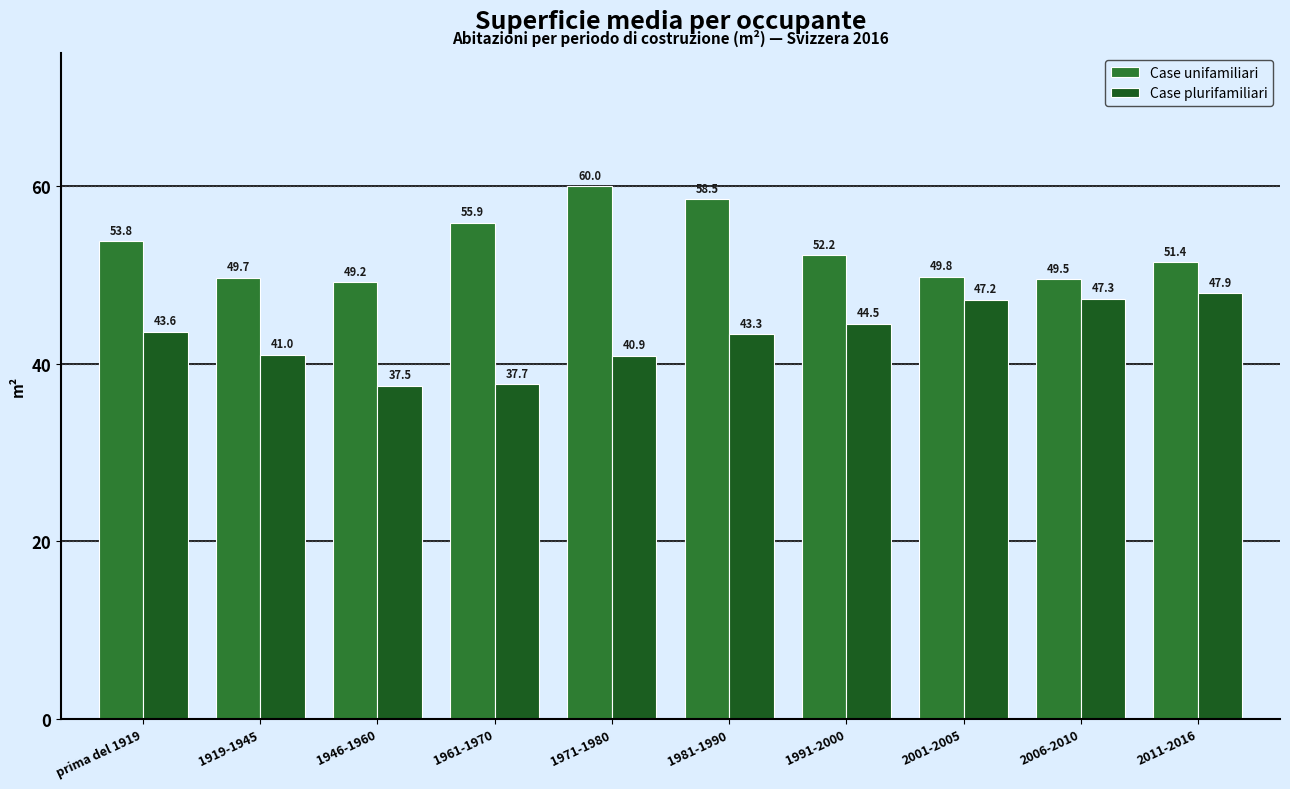

Reading right to left, what are all the values shown in this chart?

Case unifamiliari: 2011-2016=51.4	2006-2010=49.5	2001-2005=49.8	1991-2000=52.2	1981-1990=58.5	1971-1980=60.0	1961-1970=55.9	1946-1960=49.2	1919-1945=49.7	prima del 1919=53.8
Case plurifamiliari: 2011-2016=47.9	2006-2010=47.3	2001-2005=47.2	1991-2000=44.5	1981-1990=43.3	1971-1980=40.9	1961-1970=37.7	1946-1960=37.5	1919-1945=41.0	prima del 1919=43.6